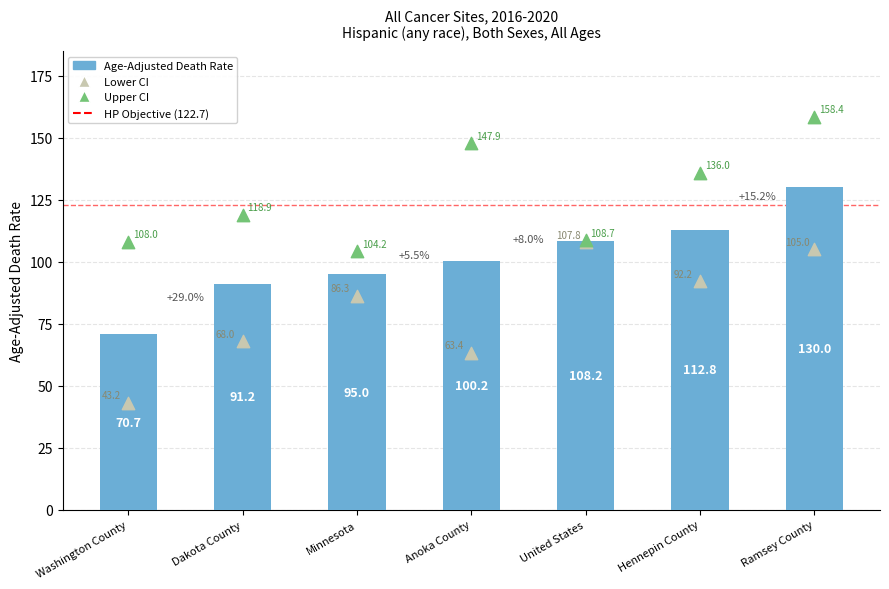

Which series has the largest total across all categories?

Upper CI